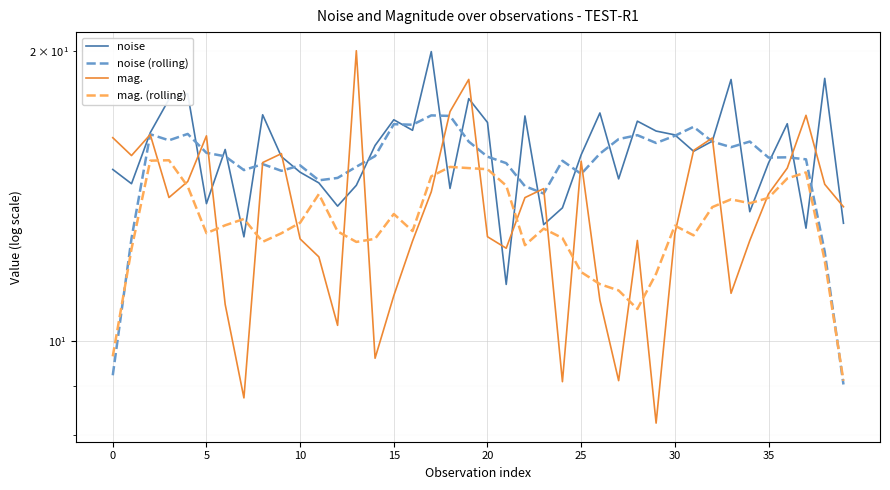

At 38, list the series in order from smallest to largest.

mag. (rolling), noise (rolling), mag., noise